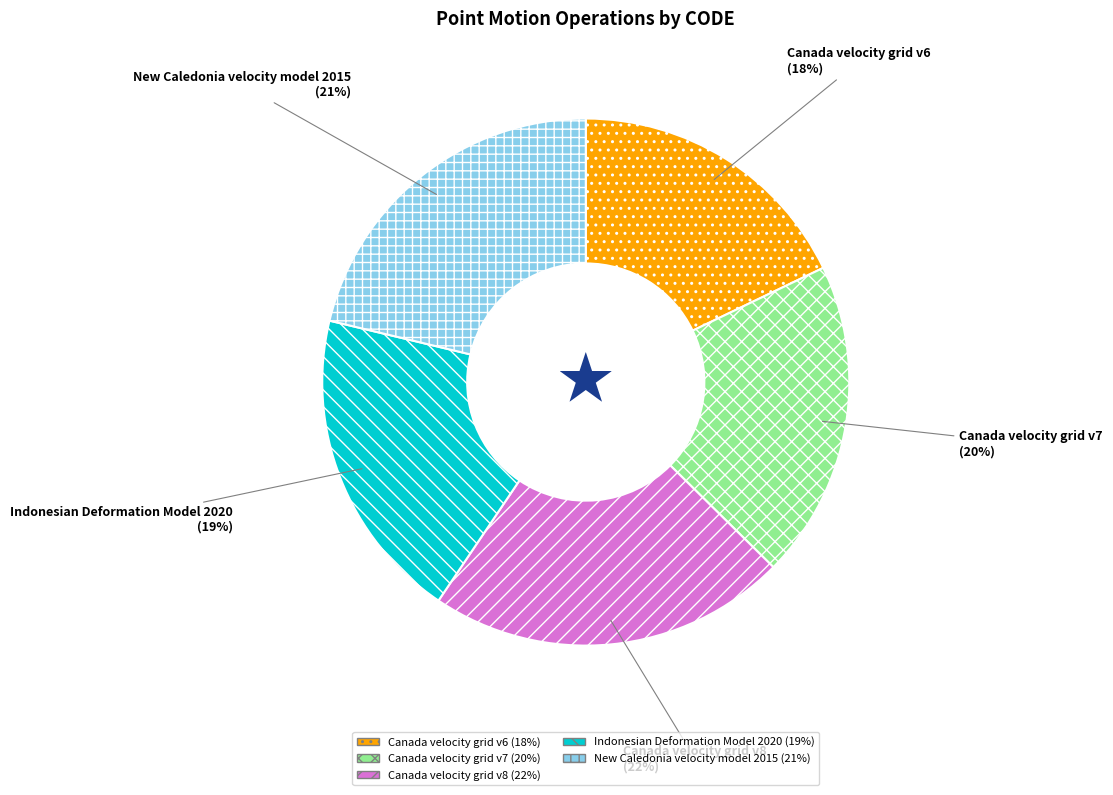

To the nearest percent, what portion does Canada velocity grid v7 represent?

20%